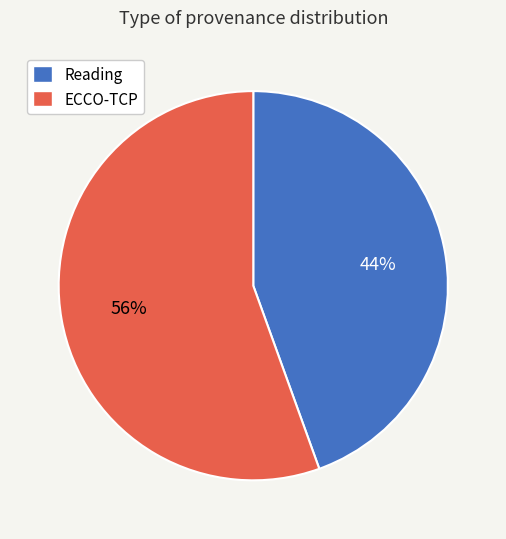

Is the sum of ECCO-TCP and Reading greater than half?

Yes